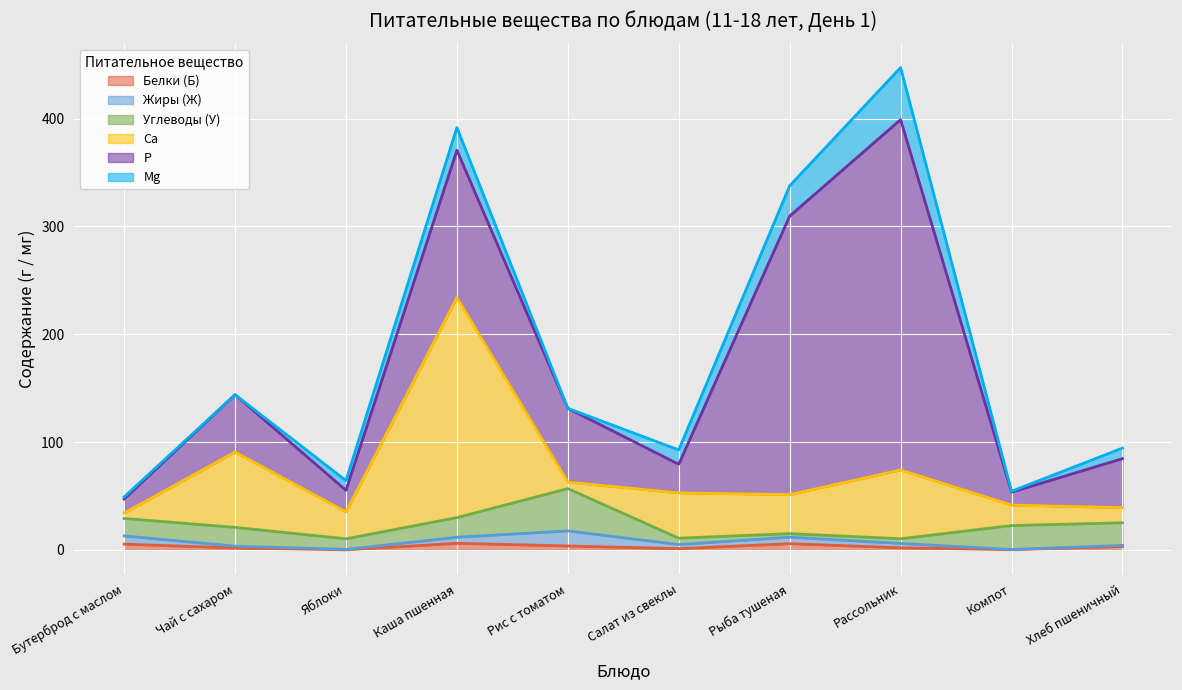

Is it true that Жиры (Ж) equals 19.5 at Рис с томатом?

False